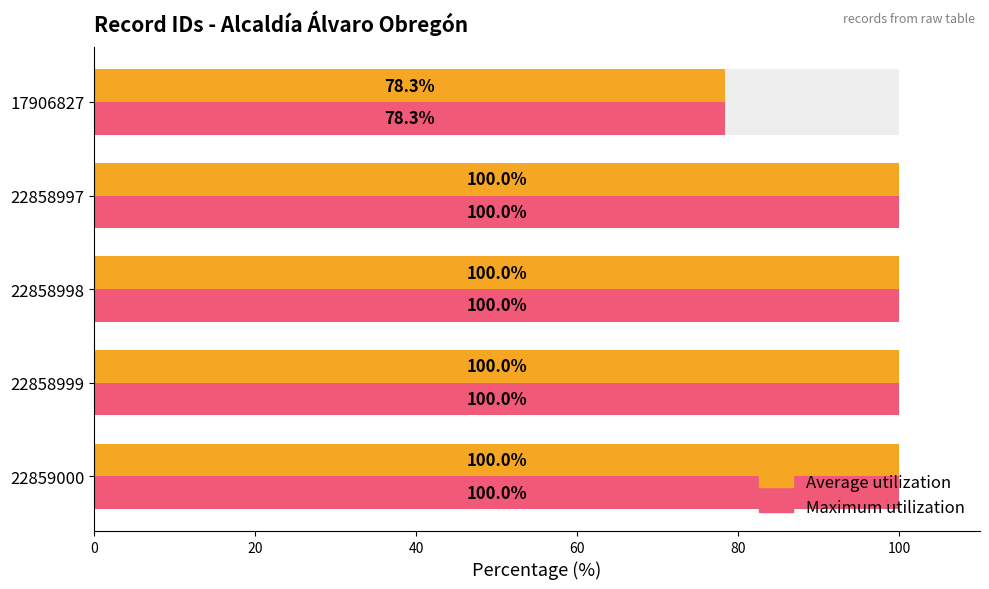

Which series has the largest total across all categories?

Average utilization